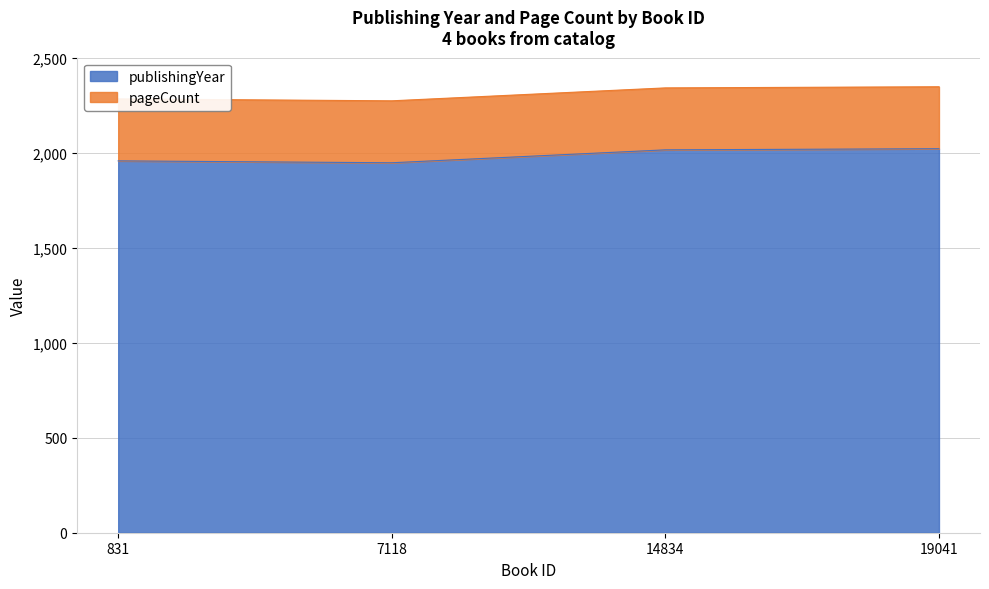

What is the change in value from 7118 to 19041?

+74